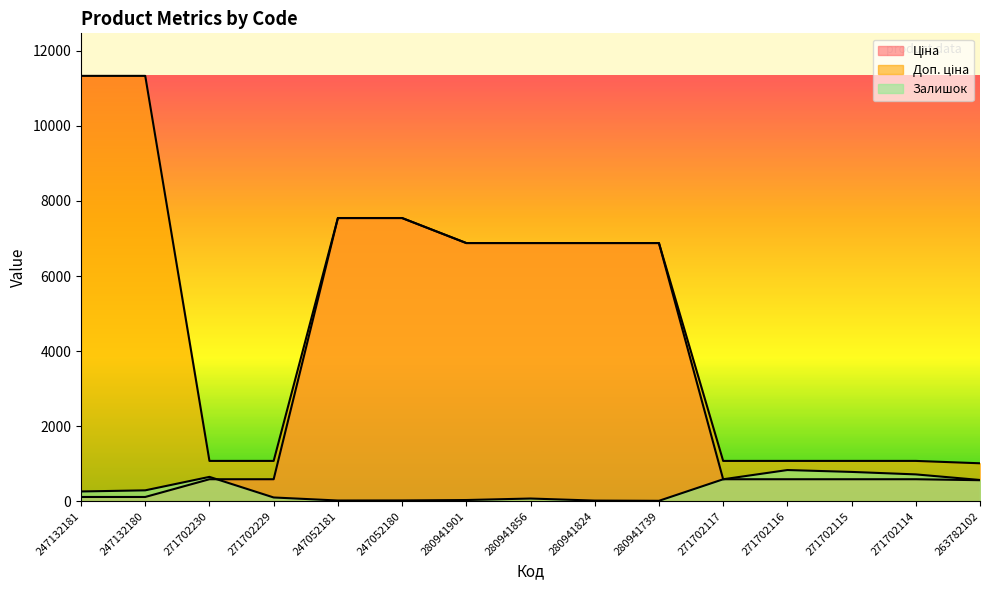

What is the sum of all Залишок values?

4949.0